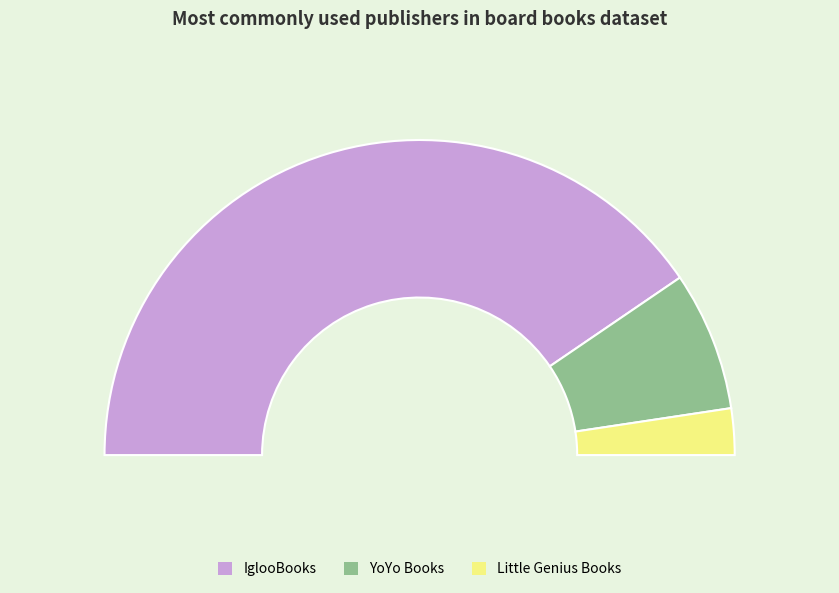

What percentage do Little Genius Books and YoYo Books together represent?

19.0%